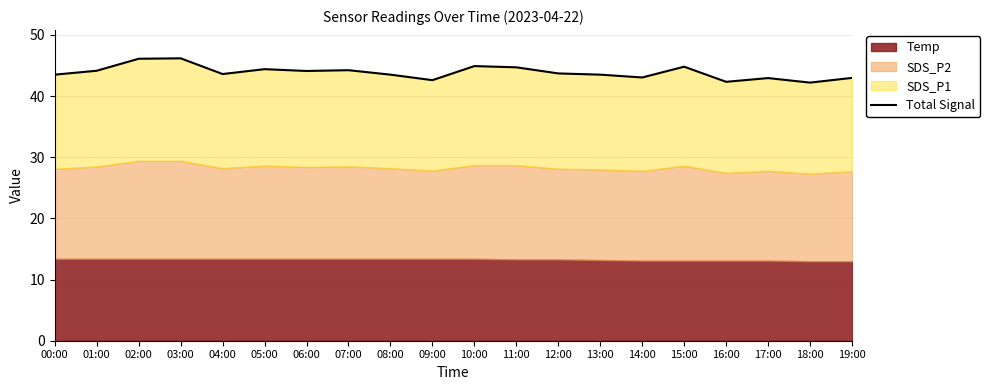

What is the difference between the values at 12:00 and 15:00?

1.1